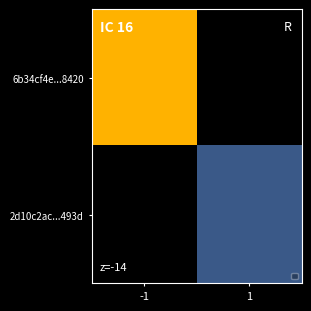

At -1, list the series in order from largest to smallest.

6b34cf4e...8420, 2d10c2ac...493d